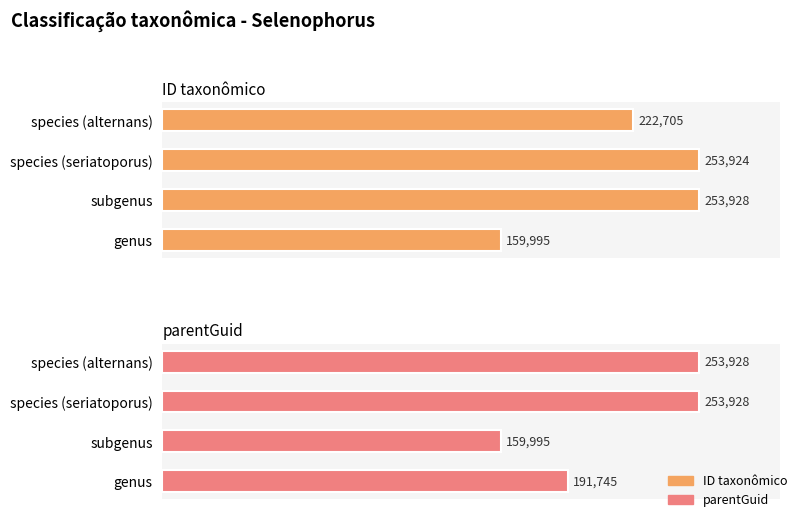

What is the highest value of the parentGuid series?

253928